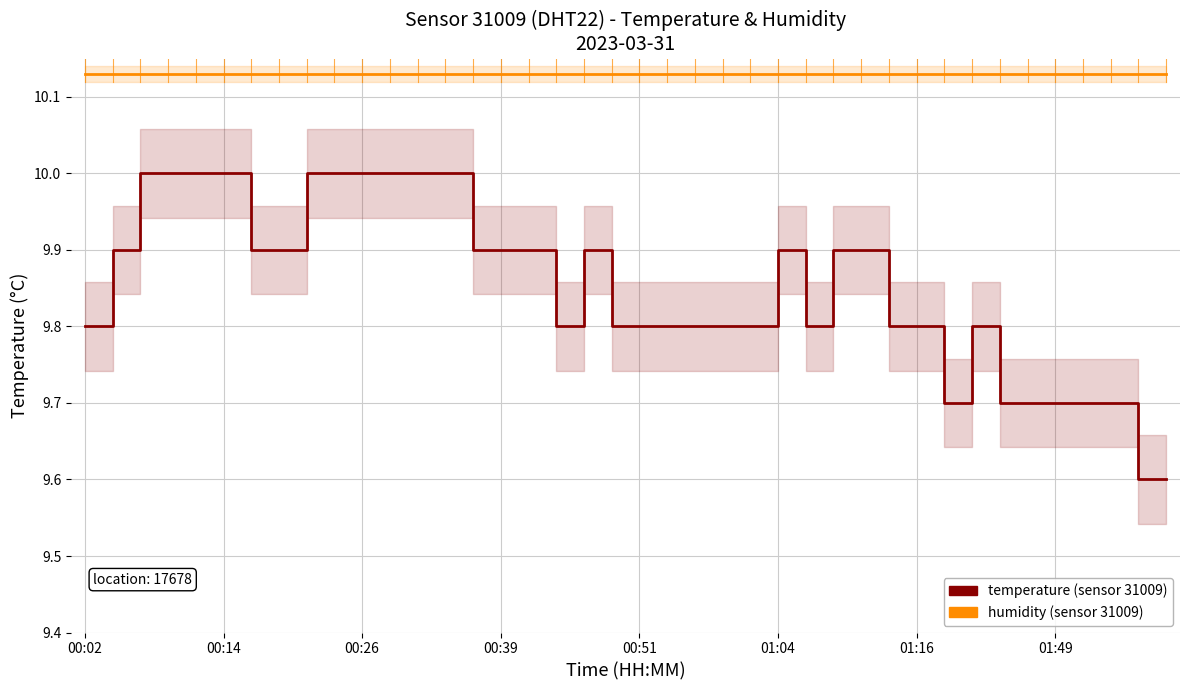

What is the maximum value shown in the chart?

10.1